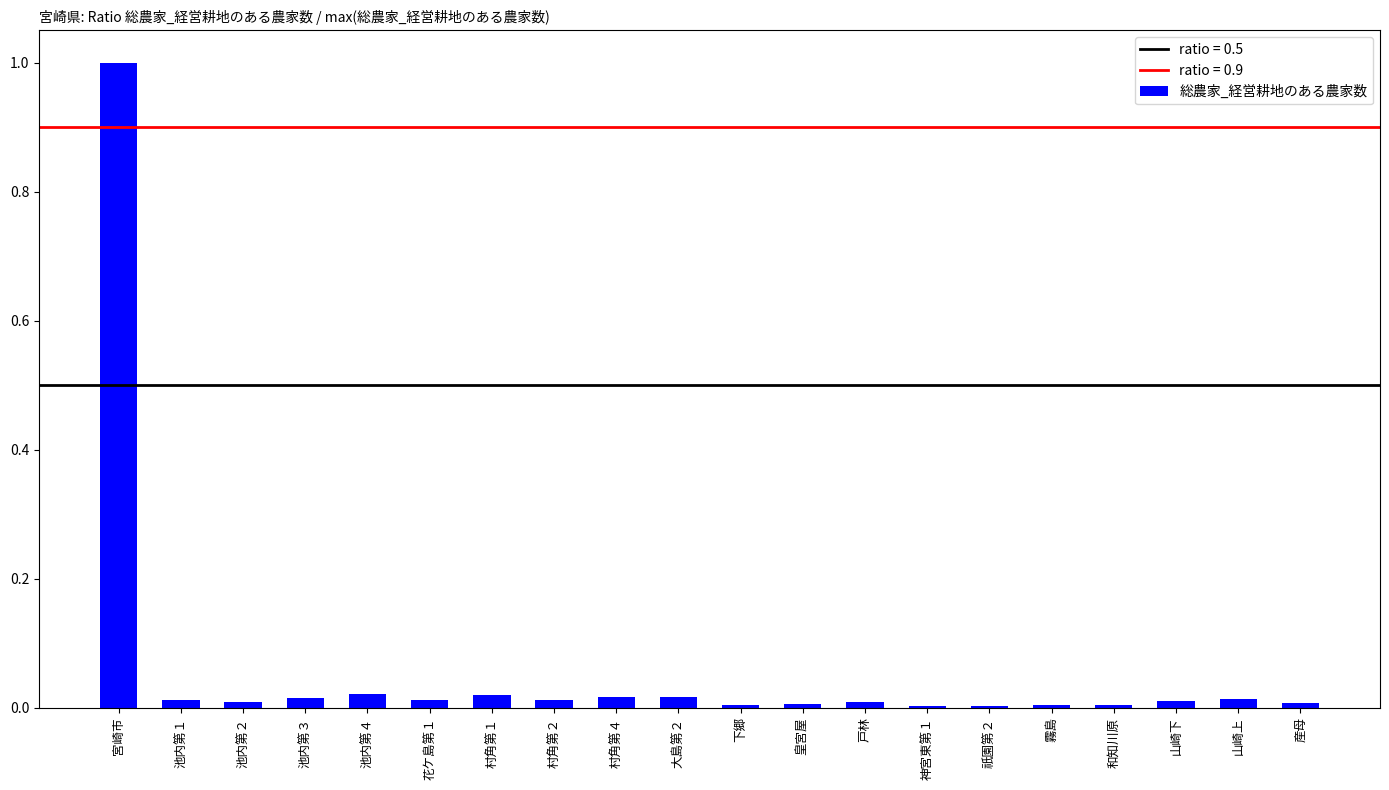

The value at 池内第３ is 0.0. True or false?

True